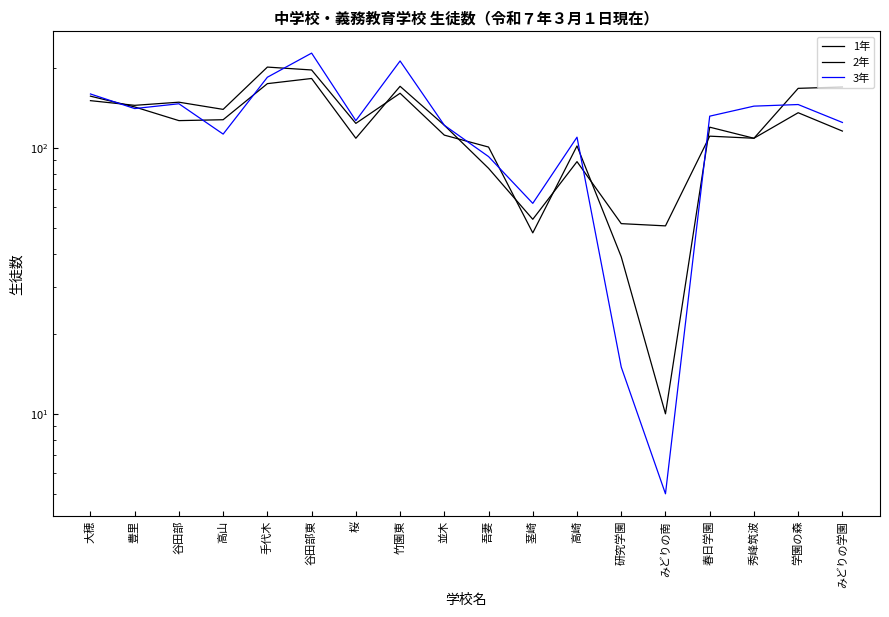

What is the difference between the highest and lowest values at 大穂?

9